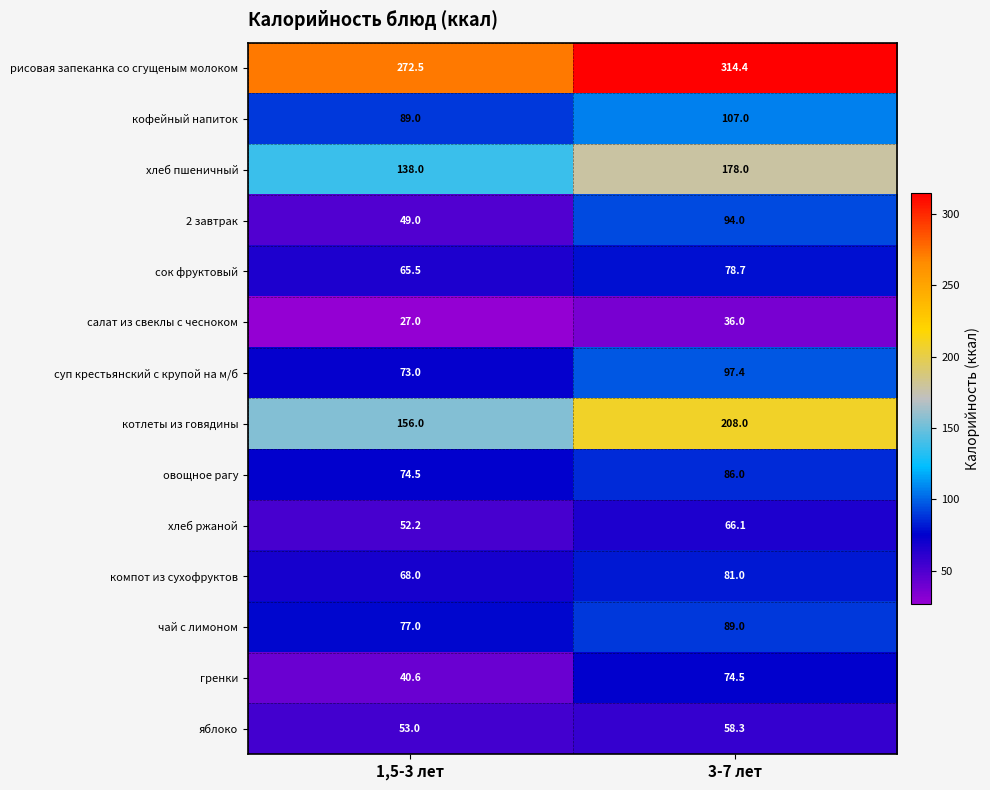

Where is овощное рагу nearest to the value 80?

1,5-3 лет